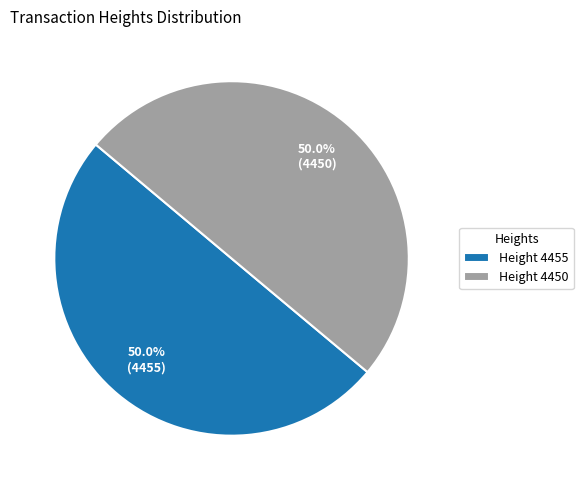

Count the number of slices in the pie.

2